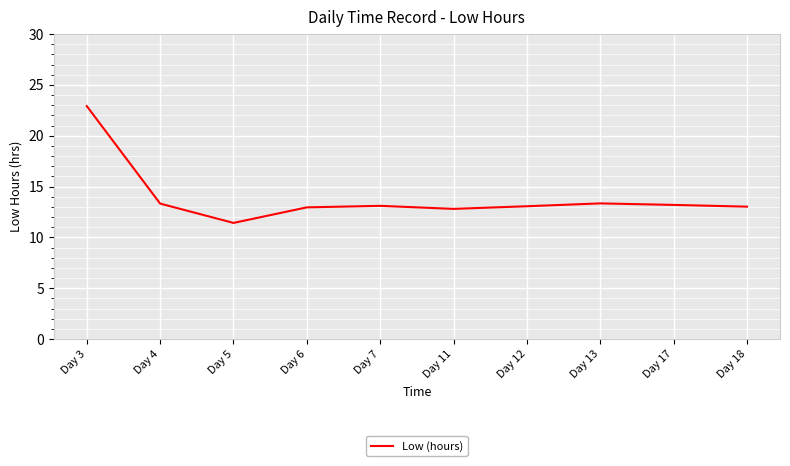

What is the maximum value shown in the chart?

22.9